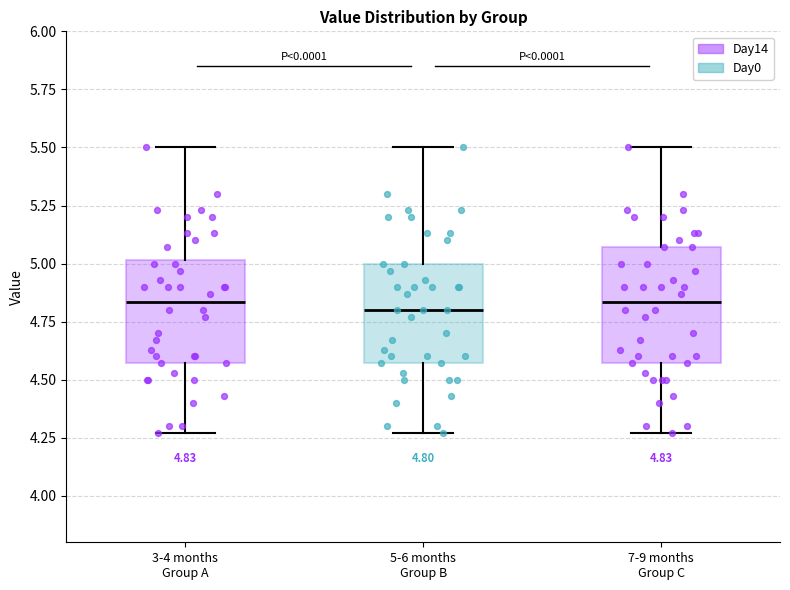

Comparing the boxes themselves (not the whiskers), which one is the tallest?

7-9 months Group C